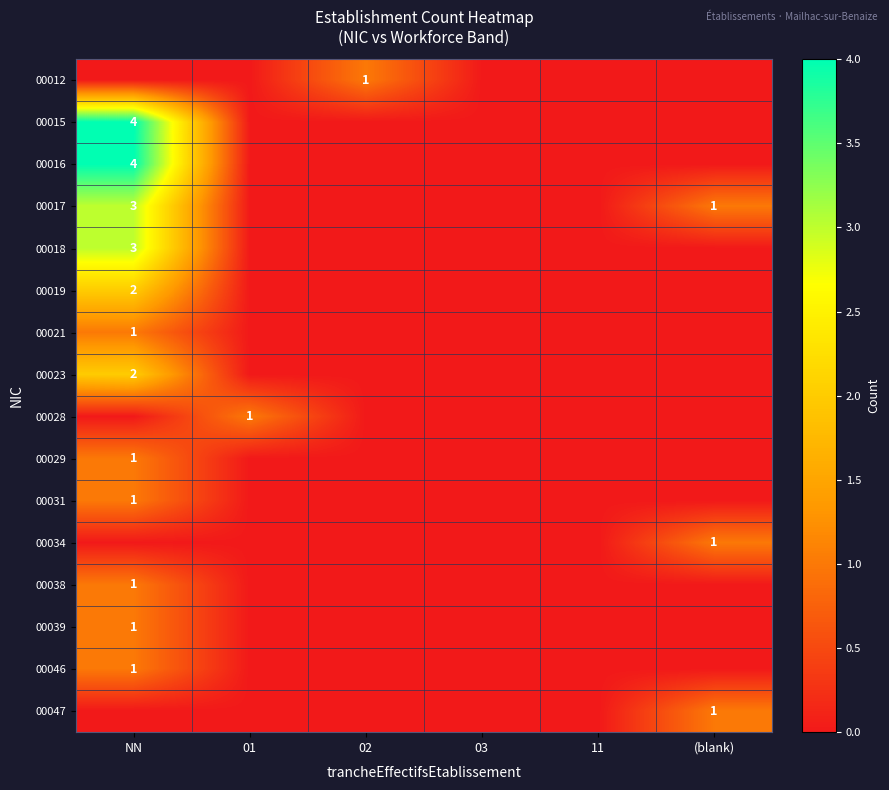

The value of 00012 at 02 is 2. True or false?

False